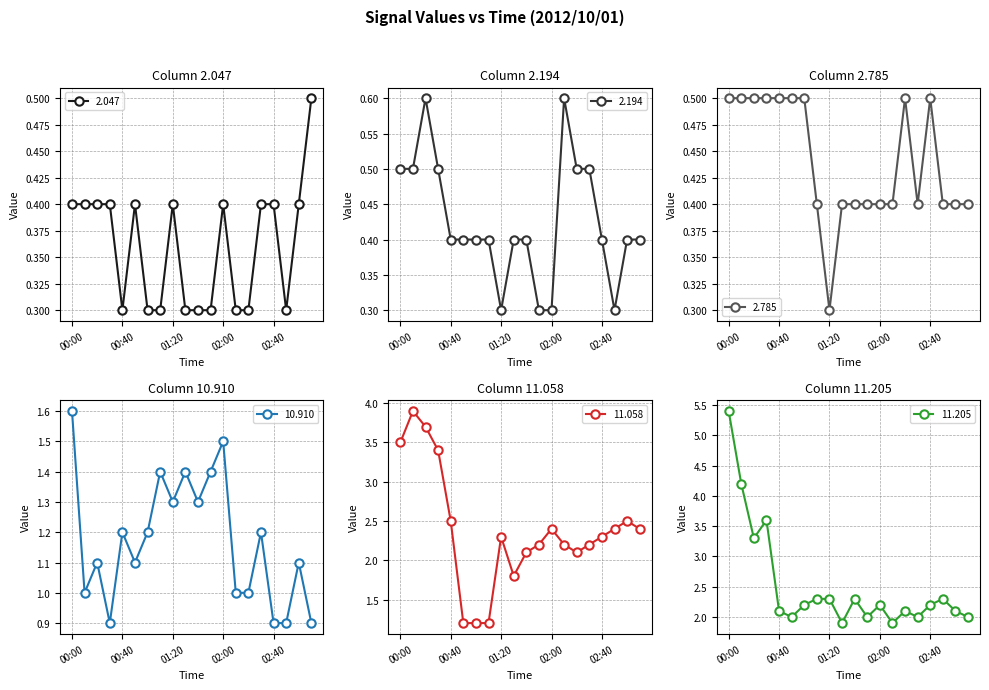

At which label does 10.910 first exceed 1?

00:00